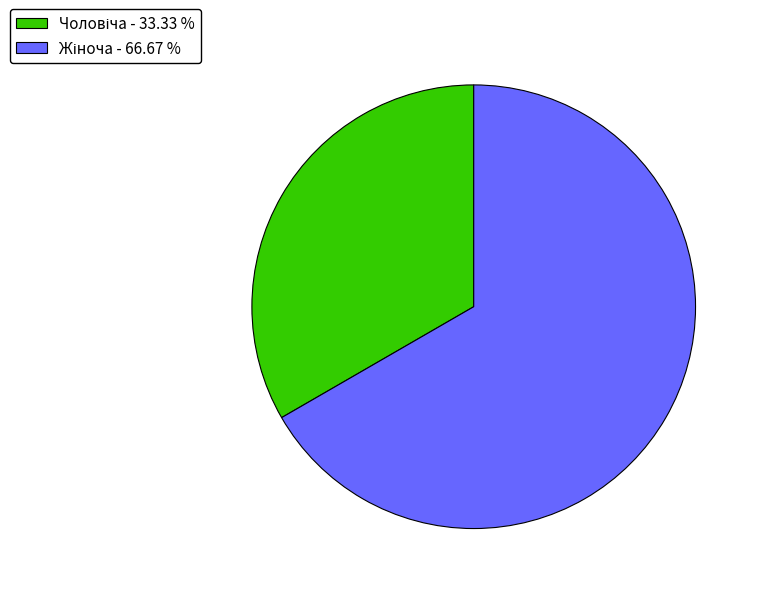

Does any single category account for the majority?

Yes